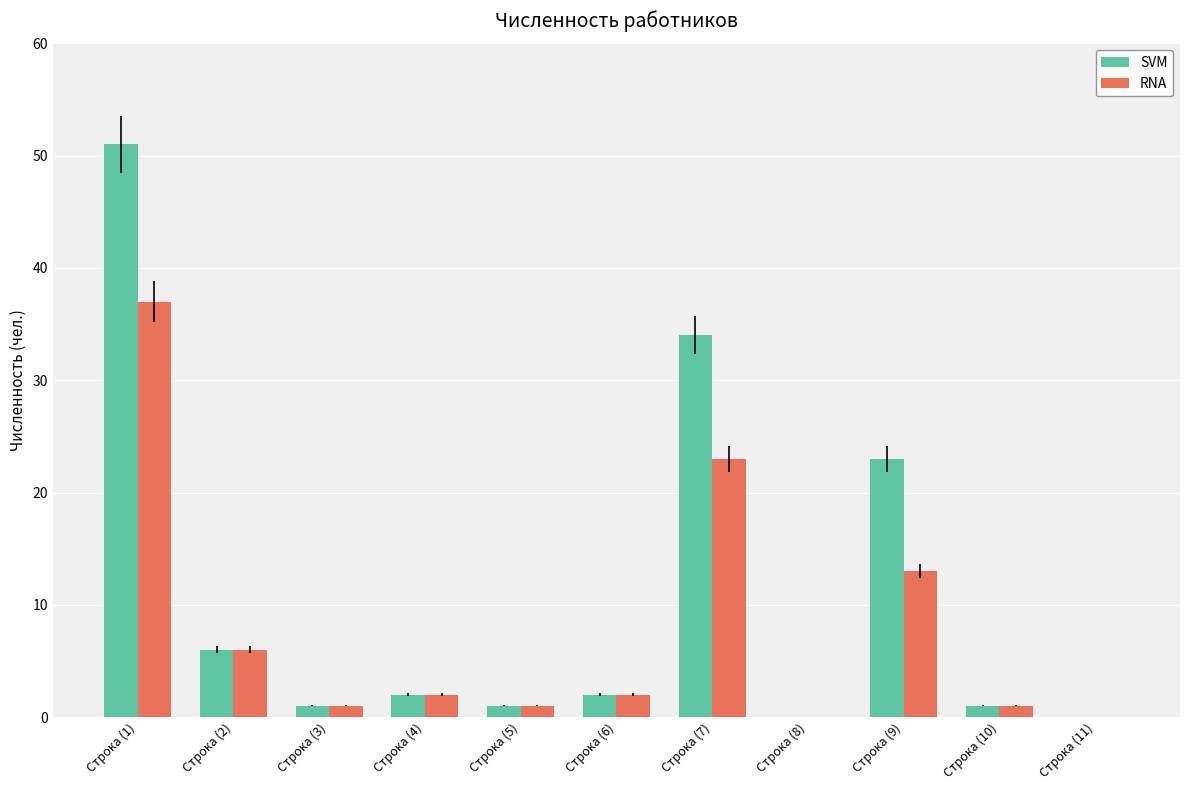

Which series has the largest total across all categories?

SVM